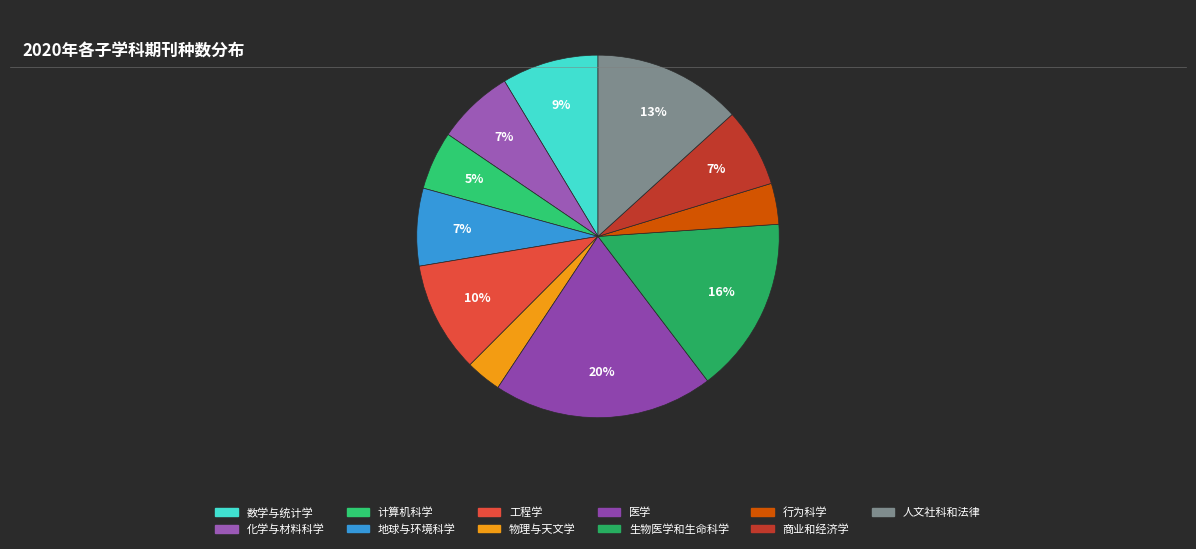

What percentage is the 人文社科和法律 slice, to the nearest percent?

13%